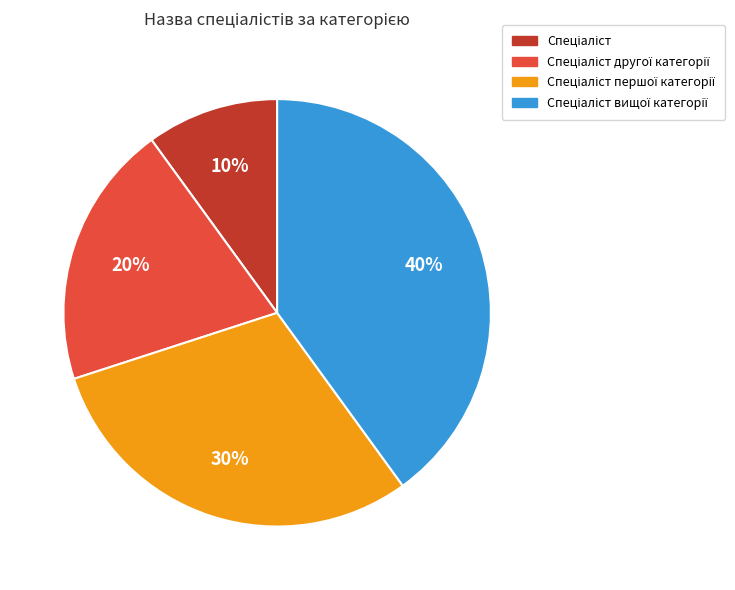

Is there a majority slice in this chart?

No